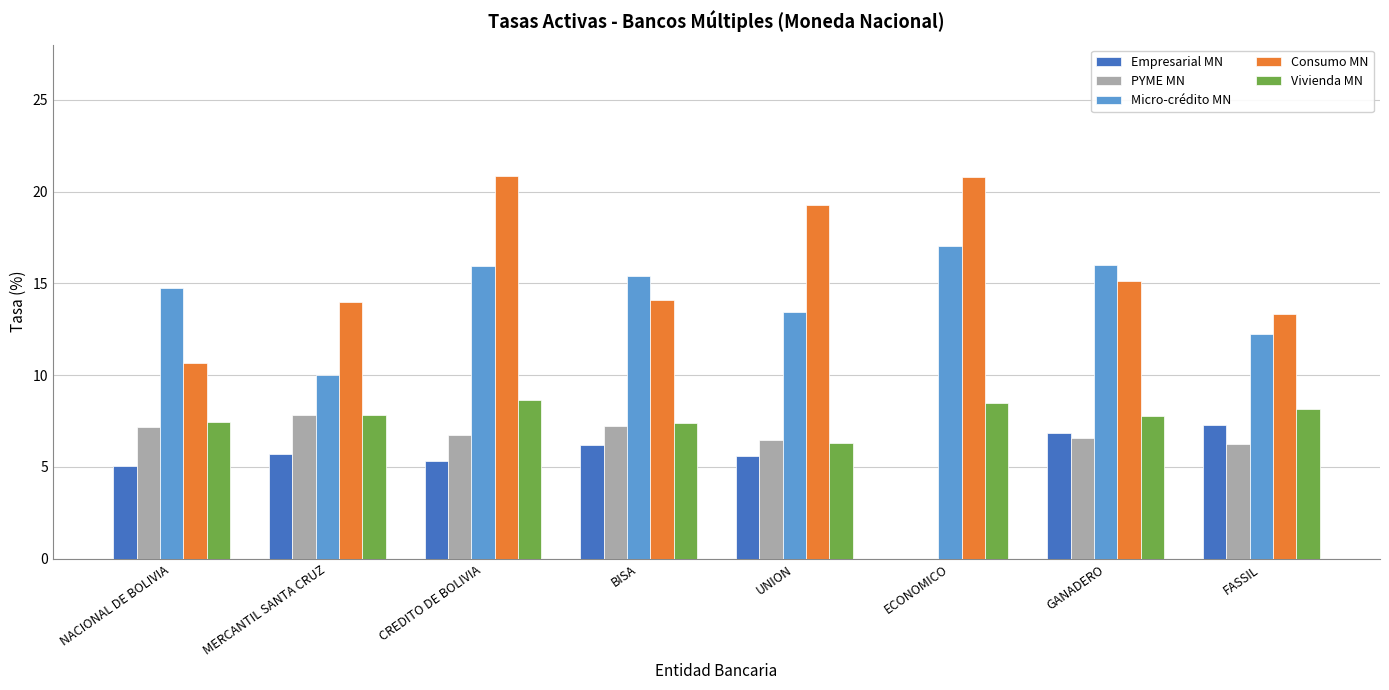

How many groups of bars are there?

8